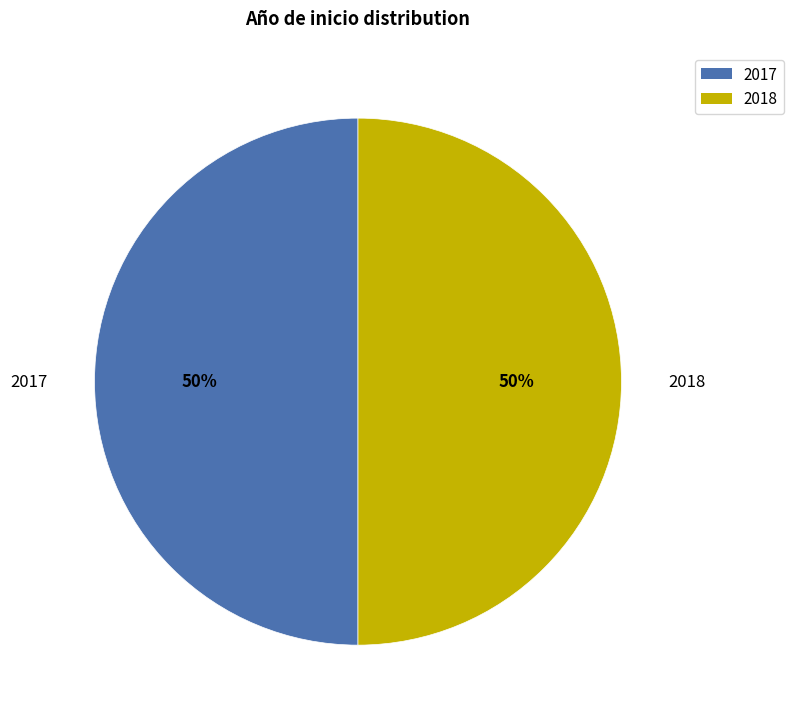

Is it true that 2018 is 41% of the pie?

False